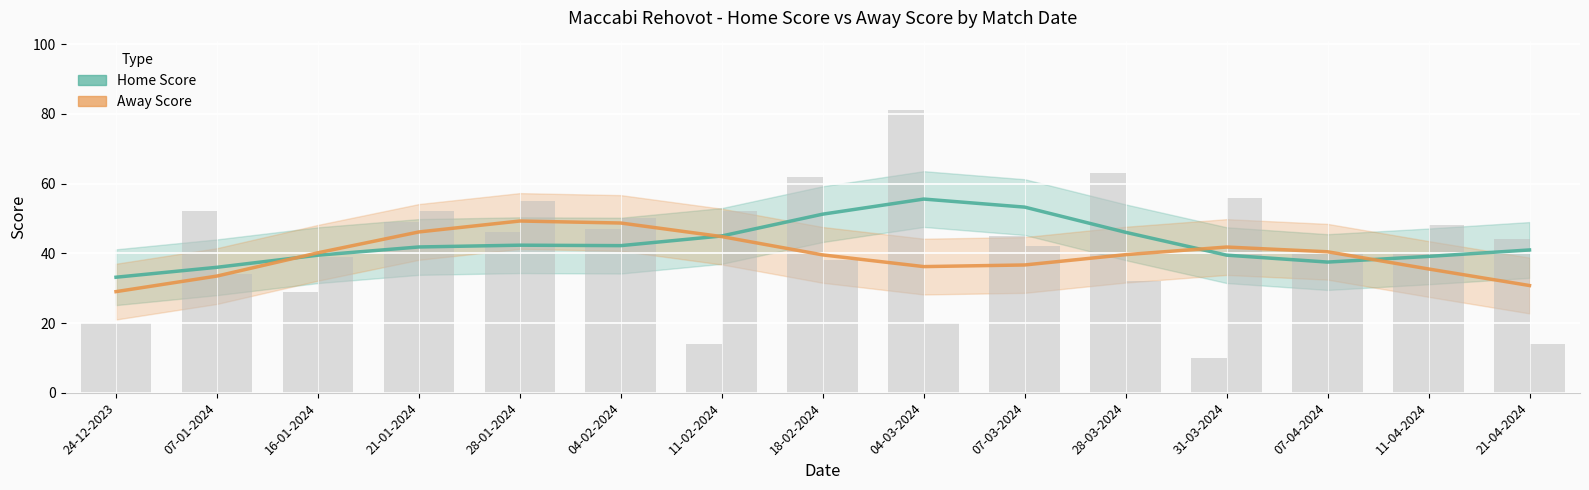

What is the total value across all series at 16-01-2024?

79.6